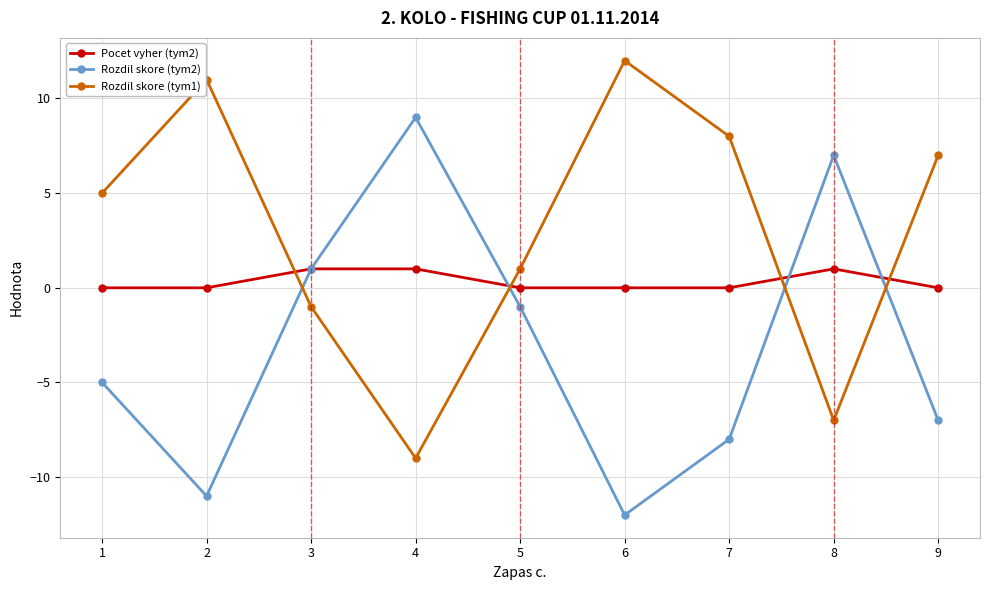

What is the value of the Rozdil skore (tym1) point at the 4th from the left?

-9